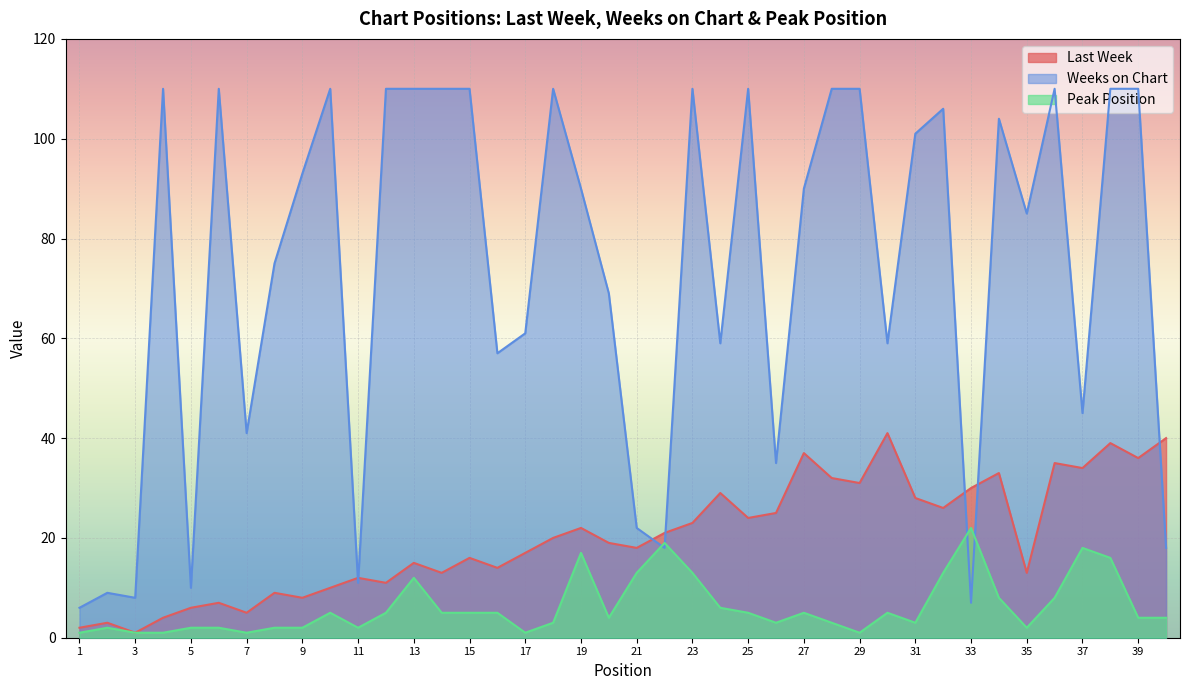

What is the difference between the highest and lowest values at 4?

109